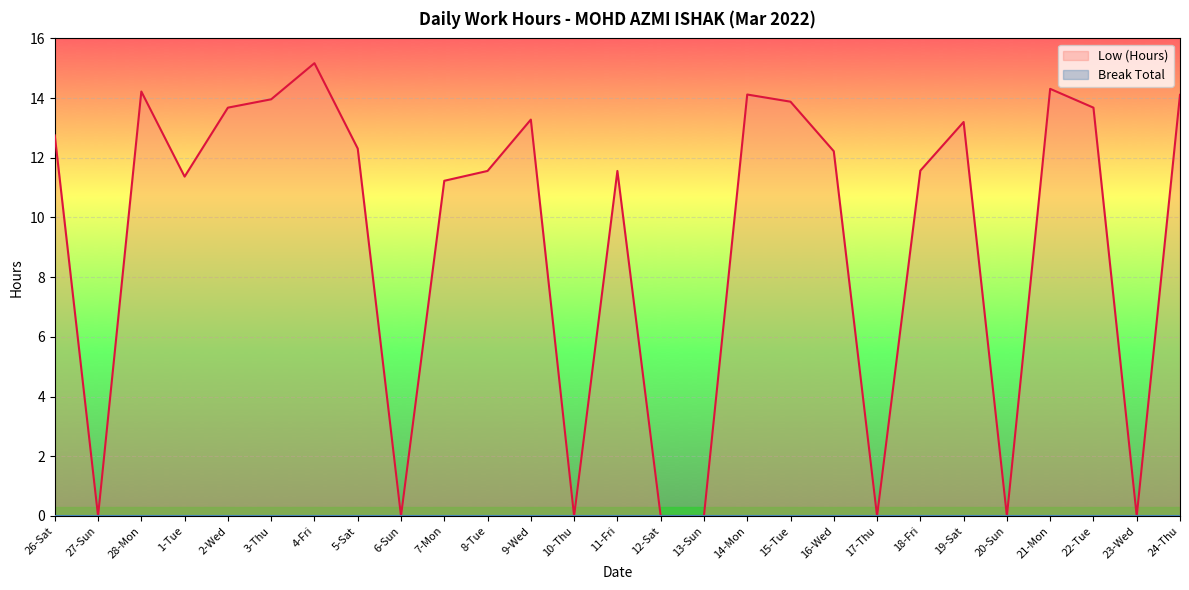

List the labels in order of value, smallest first.

27-Sun, 6-Sun, 10-Thu, 12-Sat, 13-Sun, 17-Thu, 20-Sun, 23-Wed, 7-Mon, 1-Tue, 8-Tue, 11-Fri, 18-Fri, 16-Wed, 5-Sat, 26-Sat, 19-Sat, 9-Wed, 2-Wed, 22-Tue, 15-Tue, 3-Thu, 24-Thu, 14-Mon, 28-Mon, 21-Mon, 4-Fri